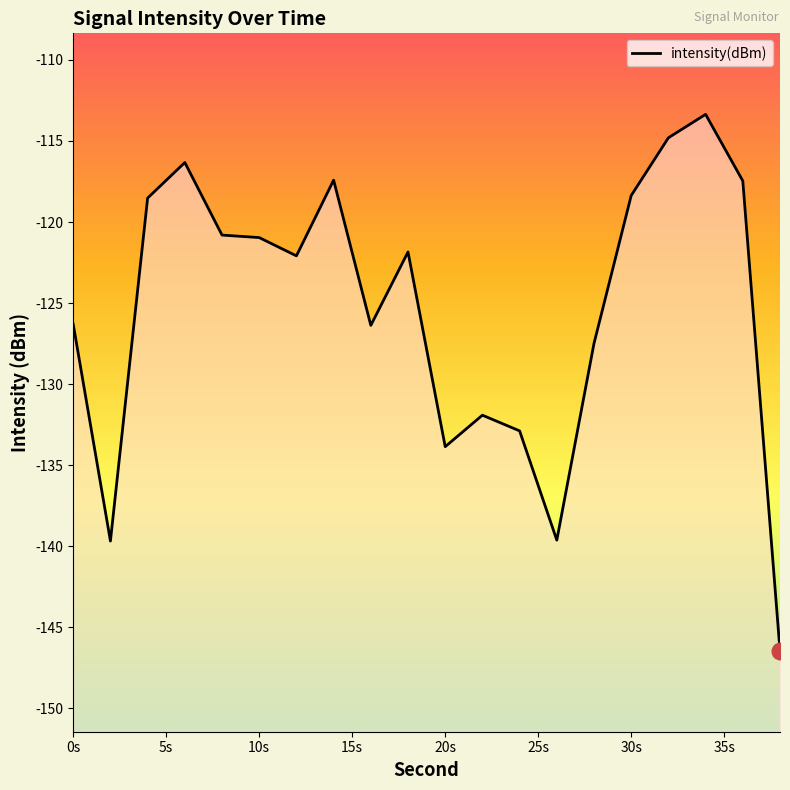

How many points are higher than both their immediate neighbors (excluding endpoints)?

5